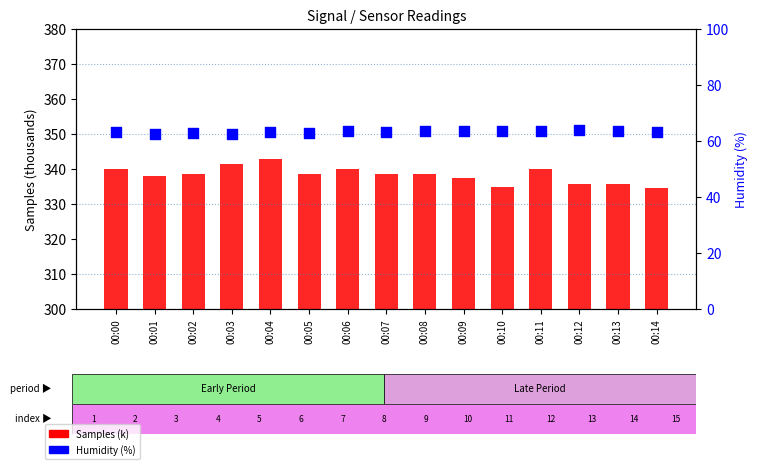

Is the value of Samples (k) at 00:08 greater than the value of Humidity (%) at 00:03?

Yes